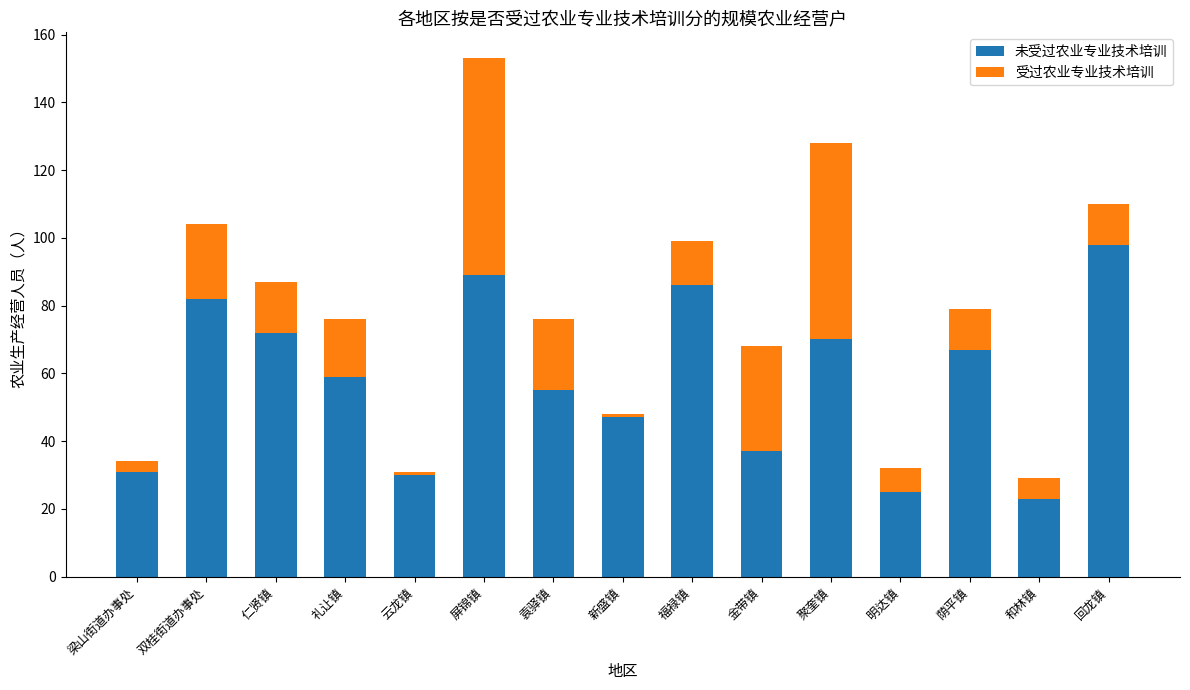

At which category is the sum across all series the highest?

屏锦镇